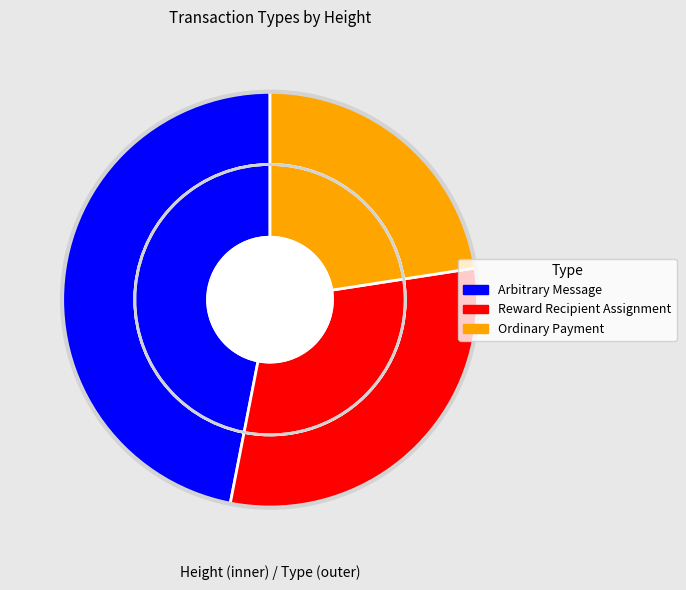

To the nearest percent, what is the average slice percentage?

33%